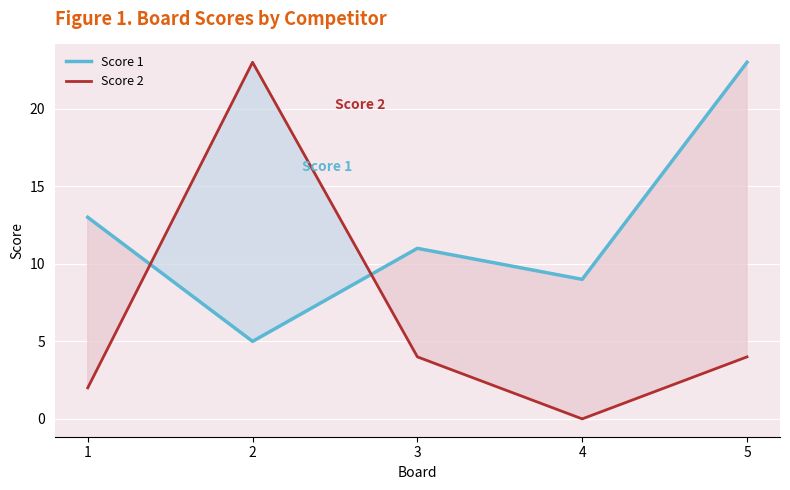

What is the approximate value of Score 1 at 3, to the nearest 5?

10